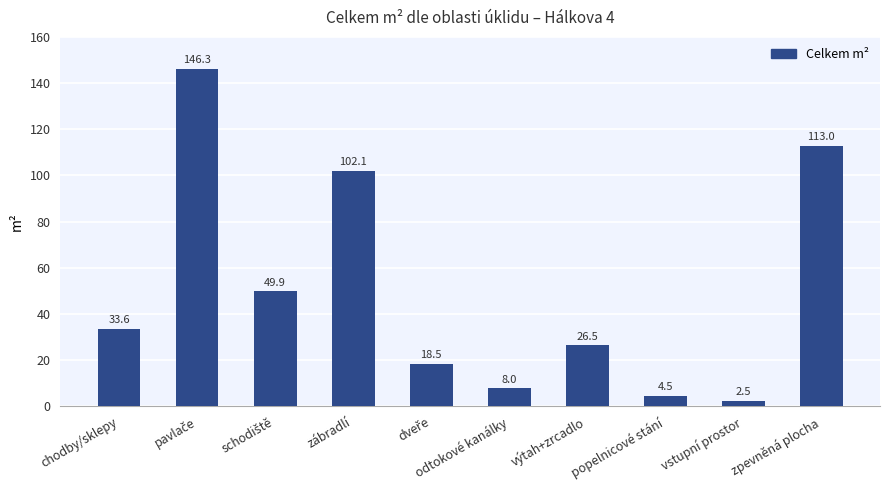

What is the sum of all values?

504.9